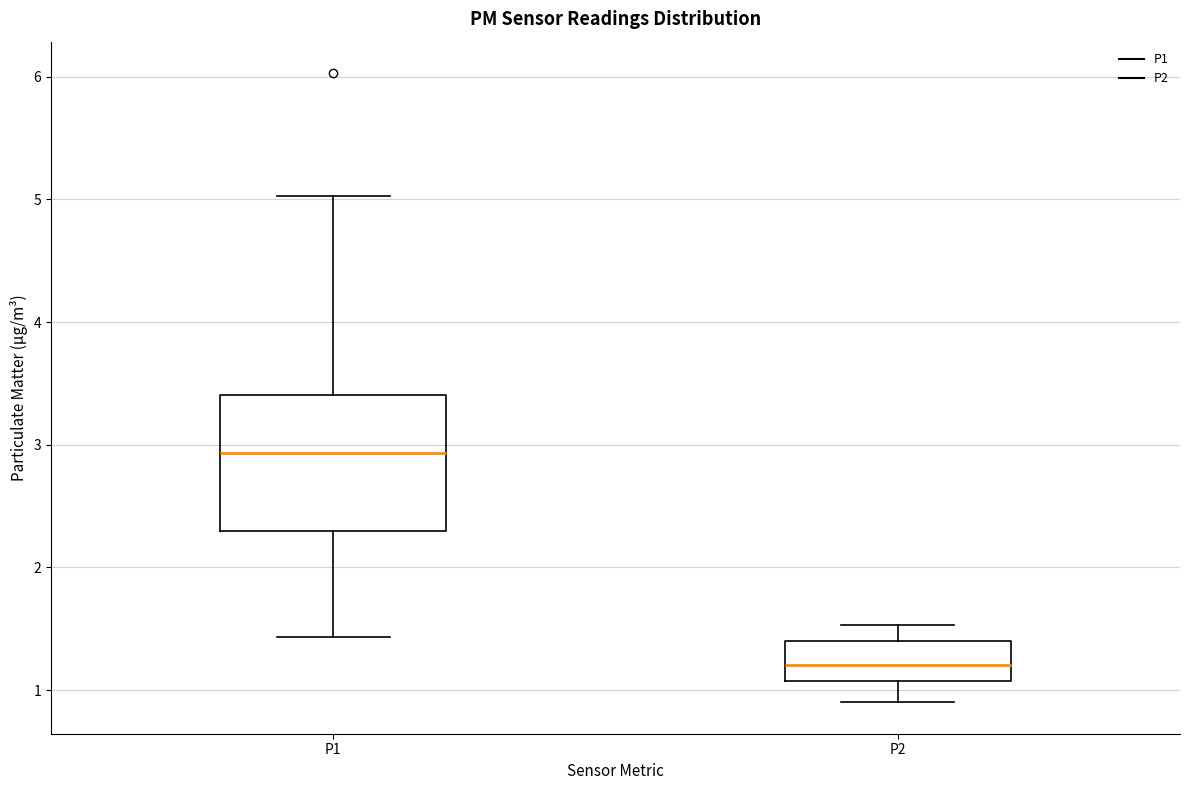

Which box is the tallest, from its lower edge to its upper edge?

P1